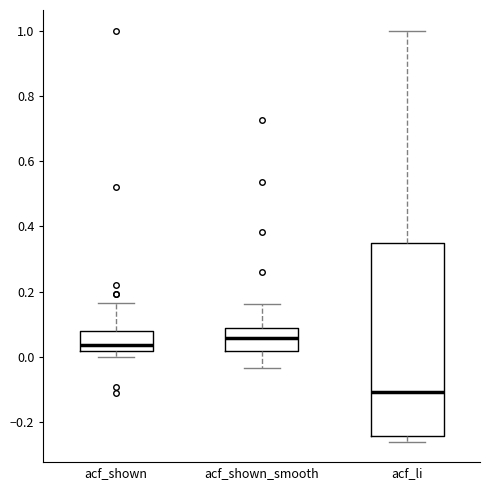

Which box's median line is the highest?

acf_shown_smooth